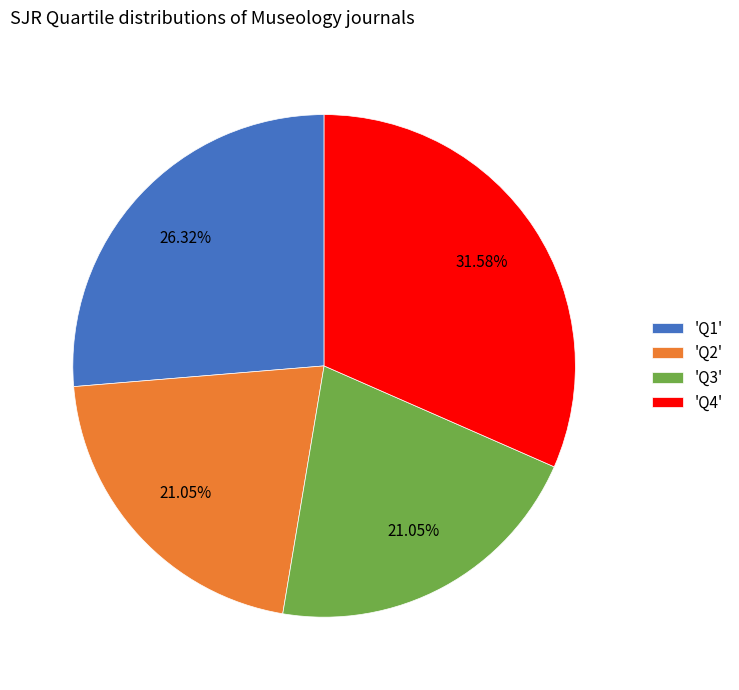

To the nearest percent, what is the average slice percentage?

25%